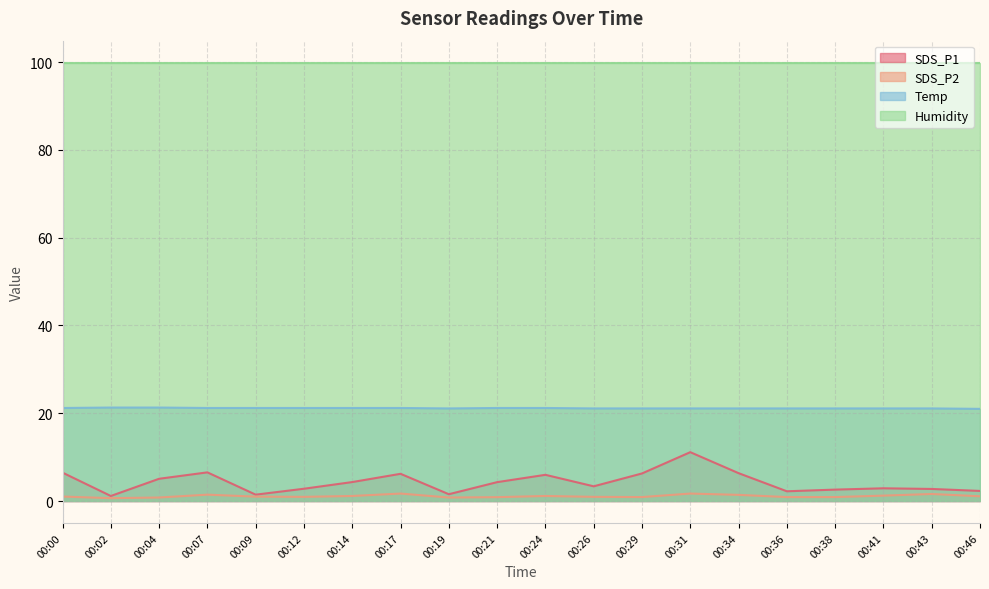

True or false: SDS_P1 has a value of 0.5 at 00:19.

False